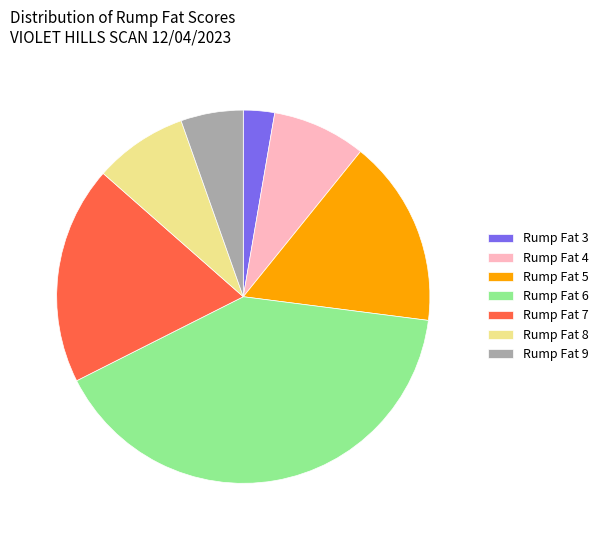

Is the sum of Rump Fat 3 and Rump Fat 5 greater than half?

No